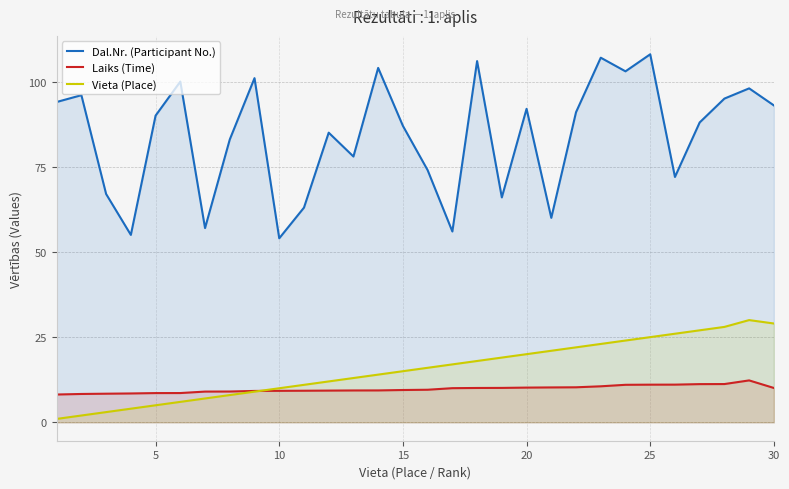

Which series has the widest spread of values?

Dal.Nr. (Participant No.)